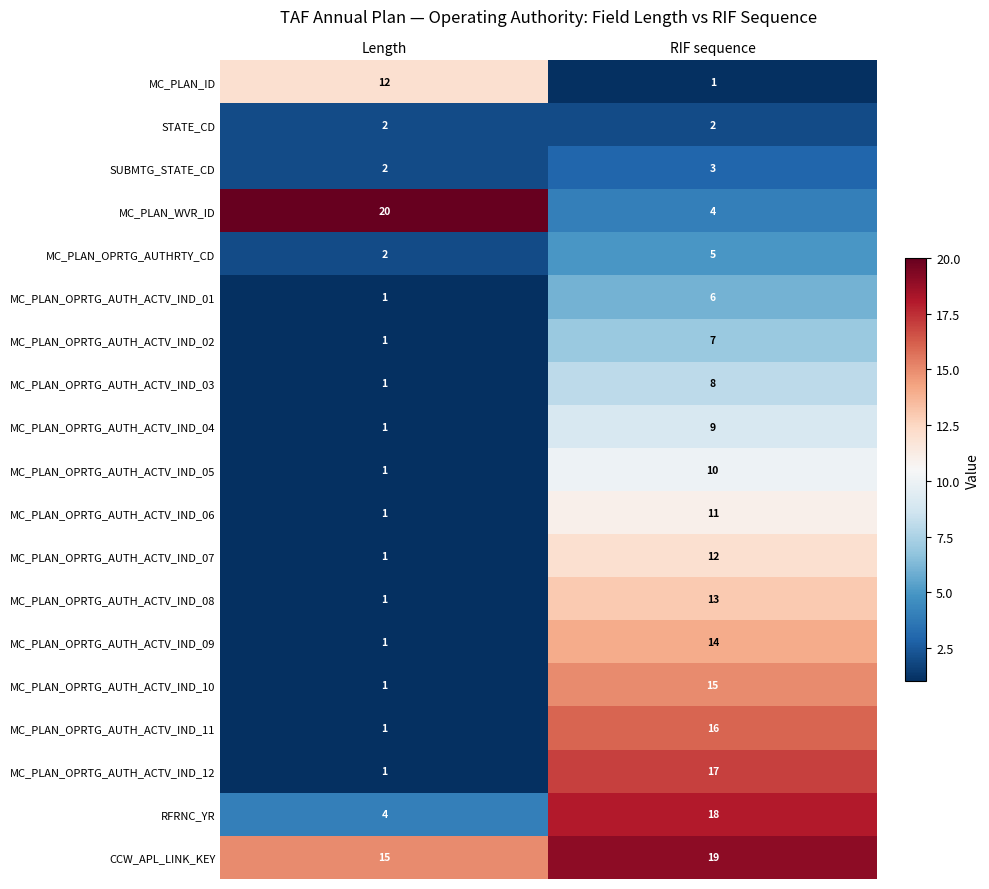

What is the sum of all SUBMTG_STATE_CD values?

5